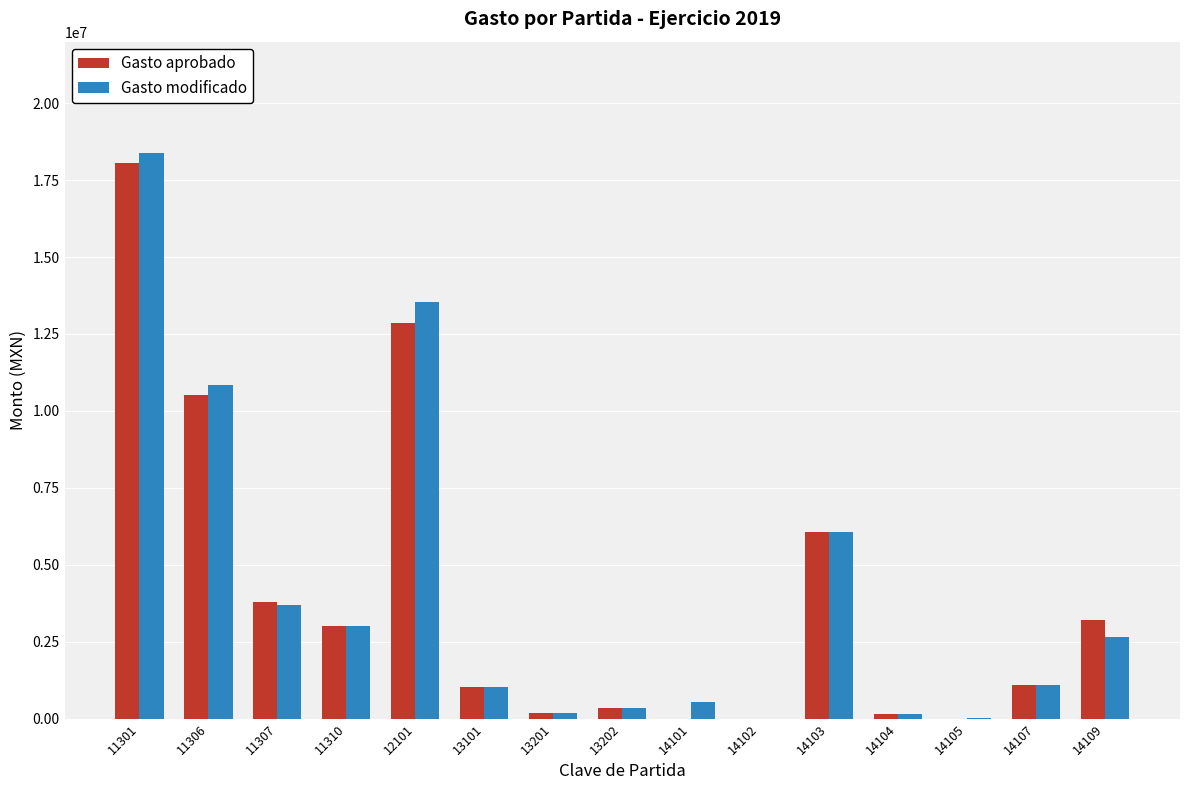

What is the sum of the Gasto aprobado values at 14101 and 11306?

10514337.1